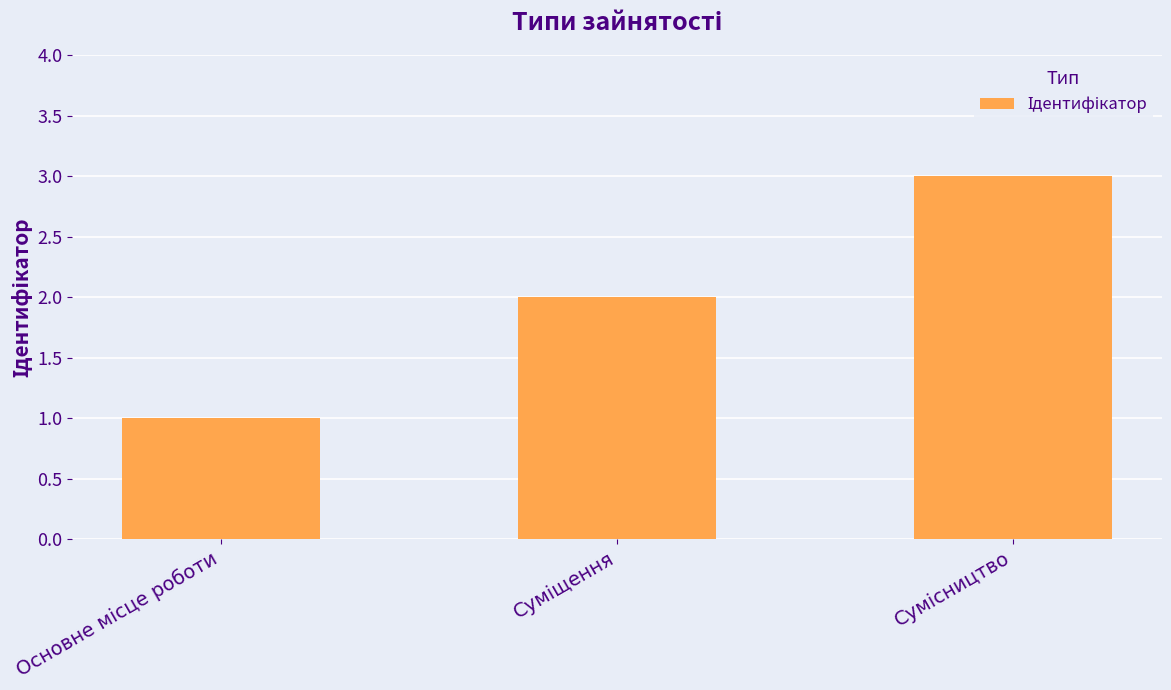

What is the sum of all values?

6